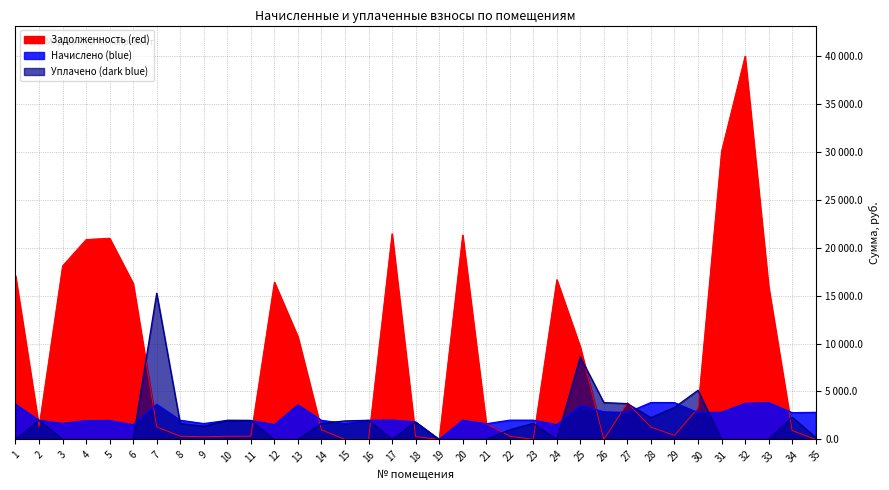

What is the spread (max minus min) of values at 2?

660.5